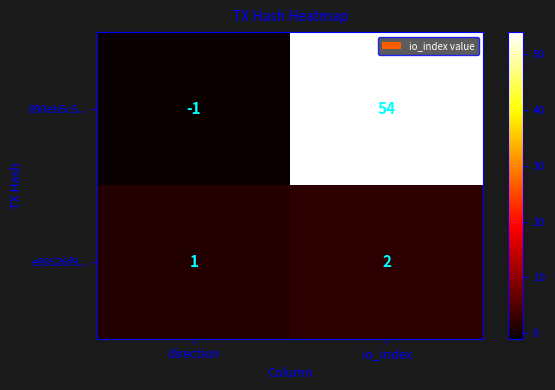

At which category is the sum across all series the highest?

io_index